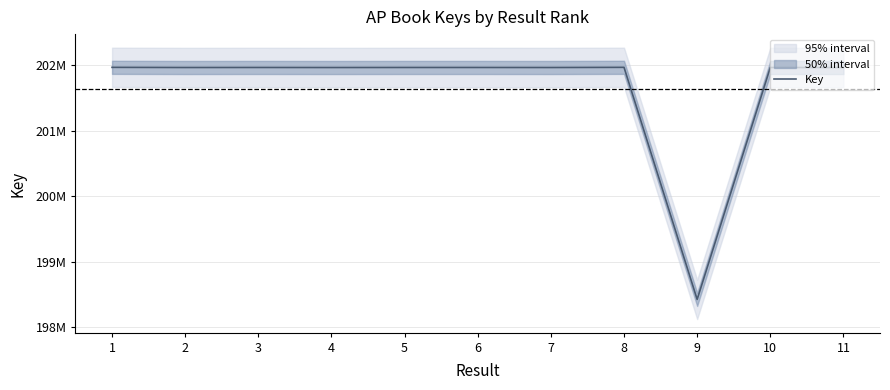

Rank the categories by value from lowest to highest.

9, 11, 4, 7, 2, 10, 6, 5, 3, 1, 8